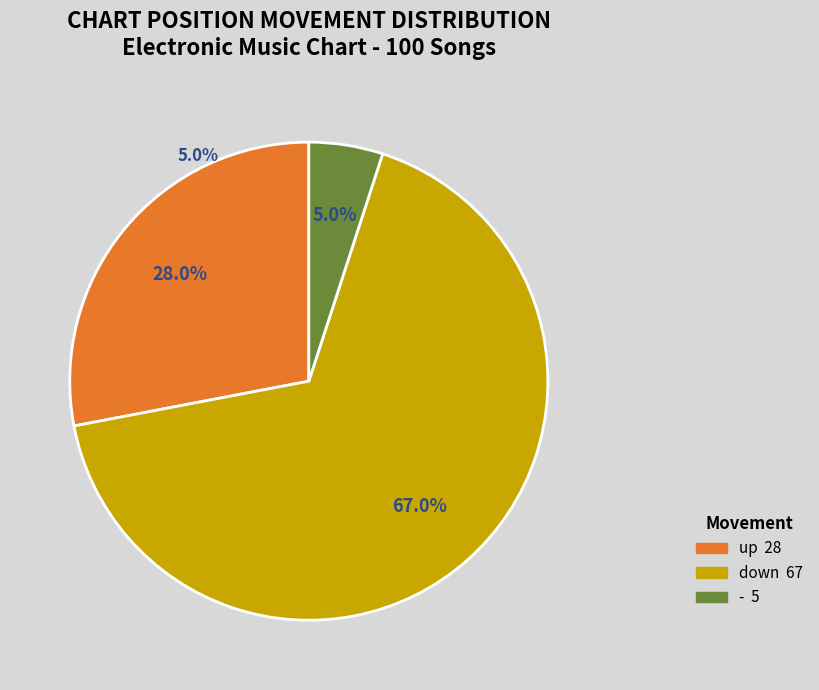

What is the total percentage of down and up?

95.0%